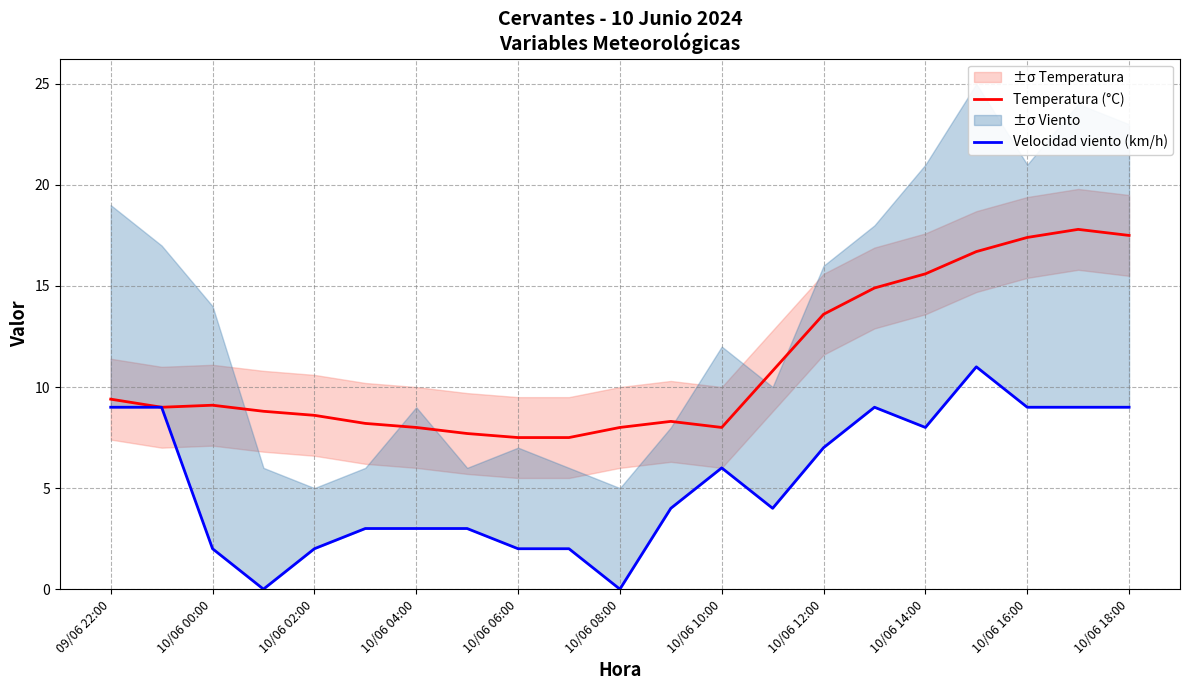

Is it true that Temperatura (°C) equals 9.4 at 09/06 22:00?

True